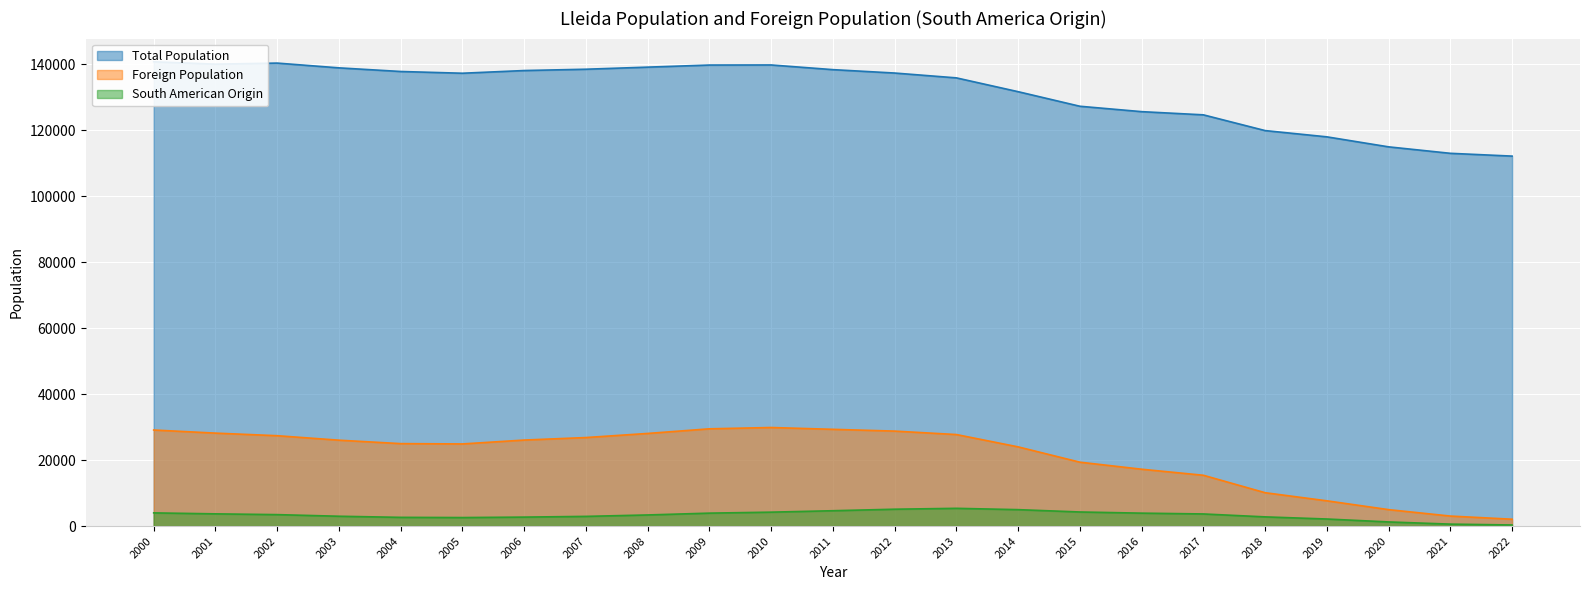

How many lines are shown in the chart?

3